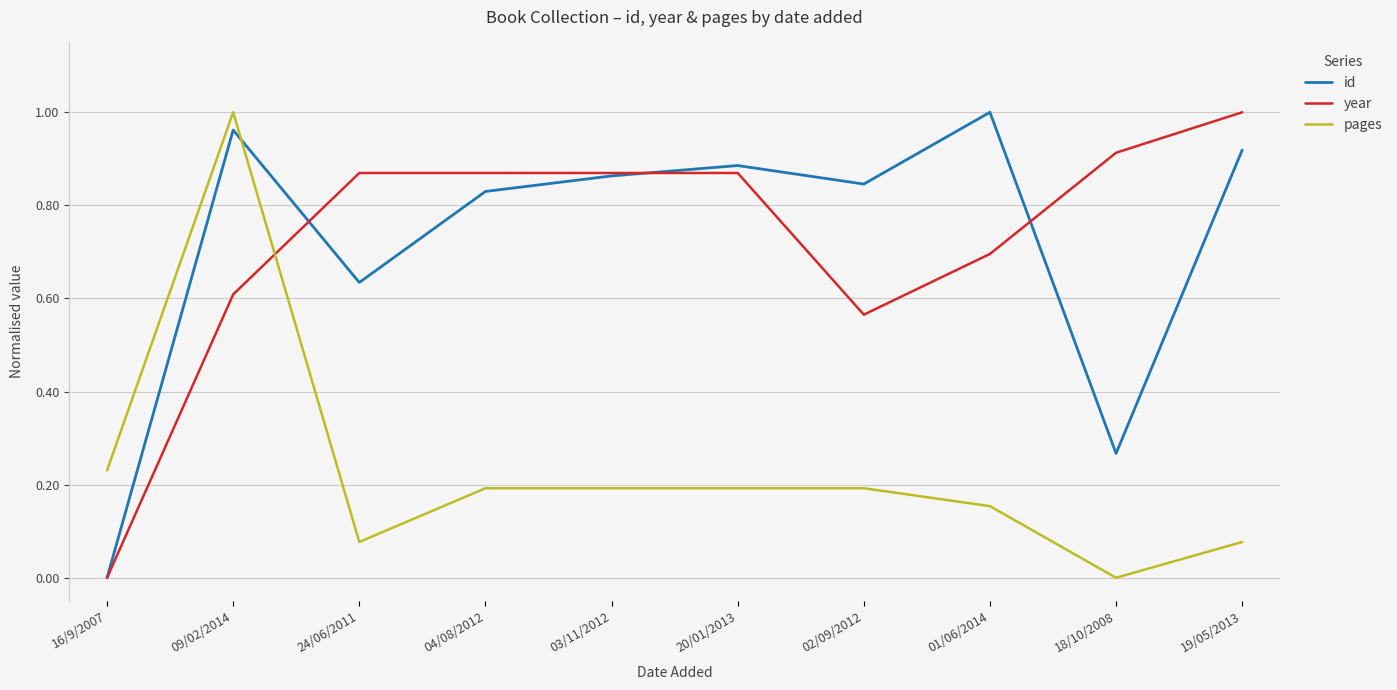

The year series shows 0.3 at 03/11/2012. True or false?

False